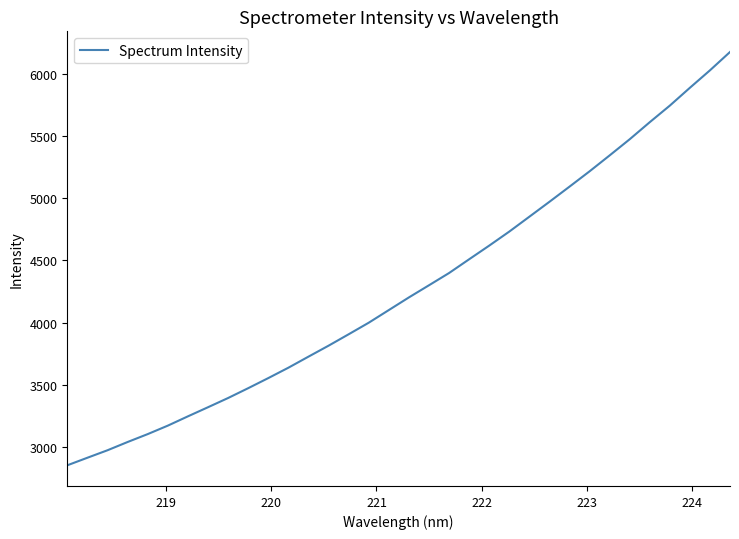

What is the minimum value shown in the chart?

2851.3